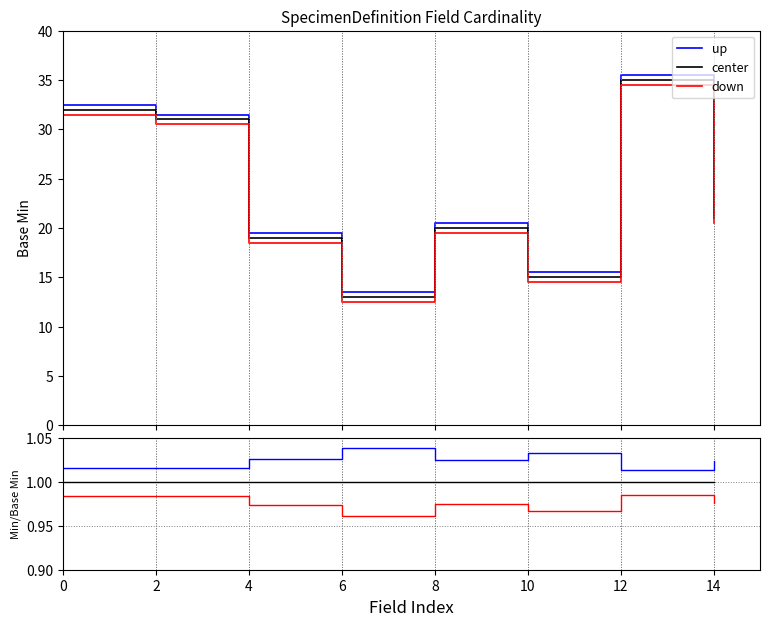

Rank the series by their maximum value, from highest to lowest.

up, center, down